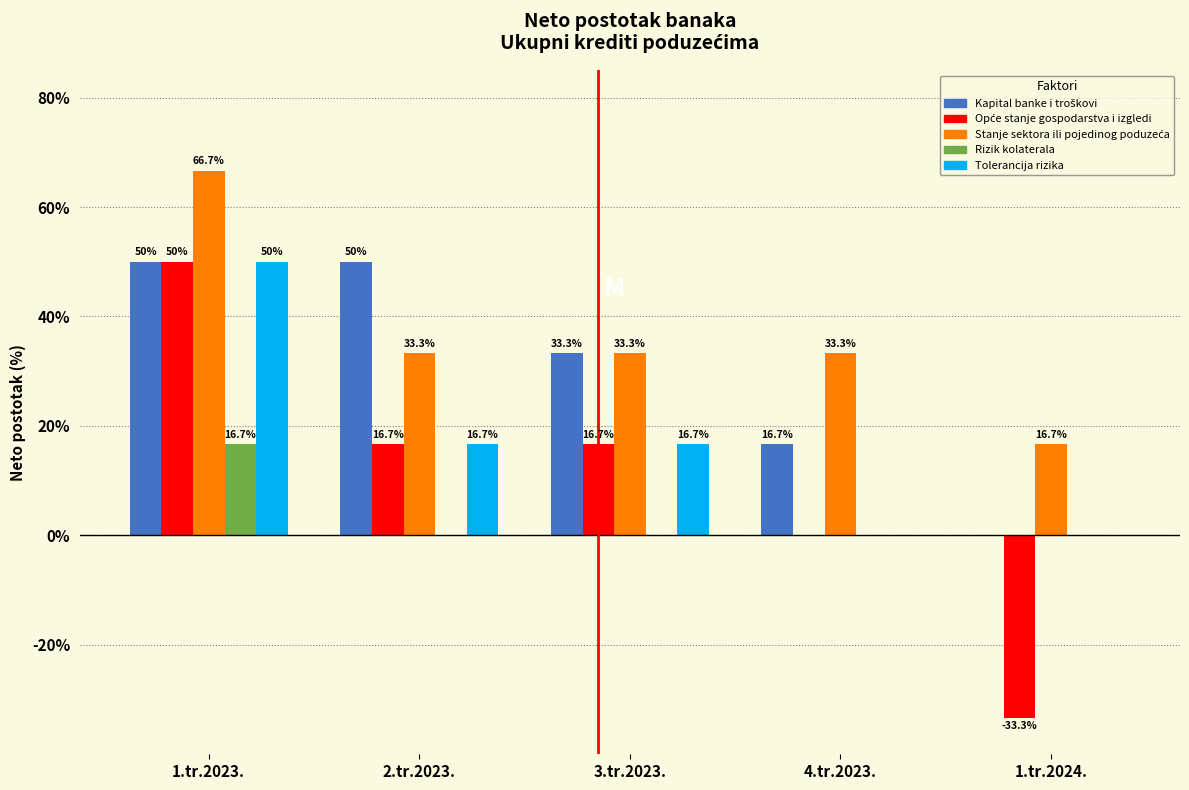

At which category is the sum across all series the highest?

1.tr.2023.